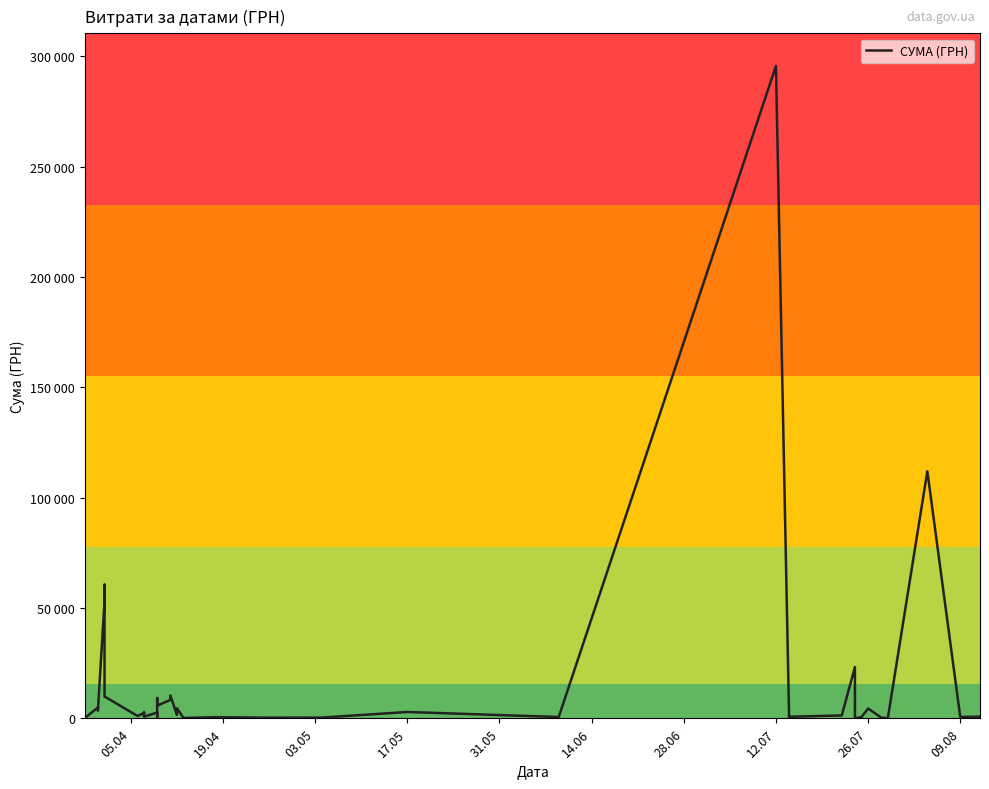

How many points are lower than both their immediate neighbors (excluding endpoints)?

14